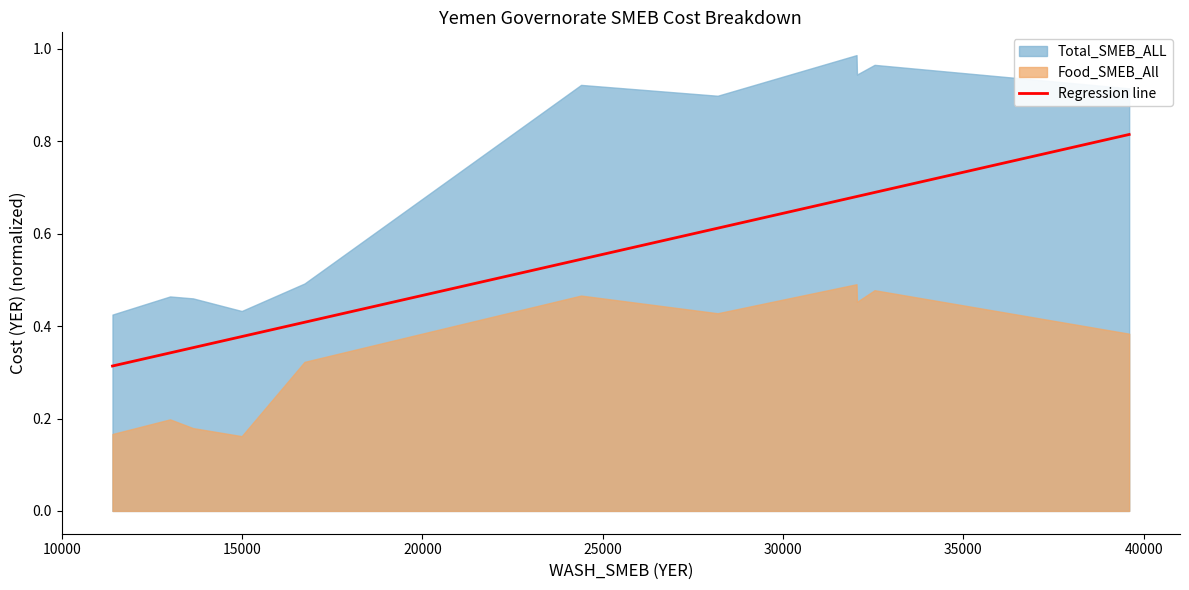

Read the value at 20000.

0.4